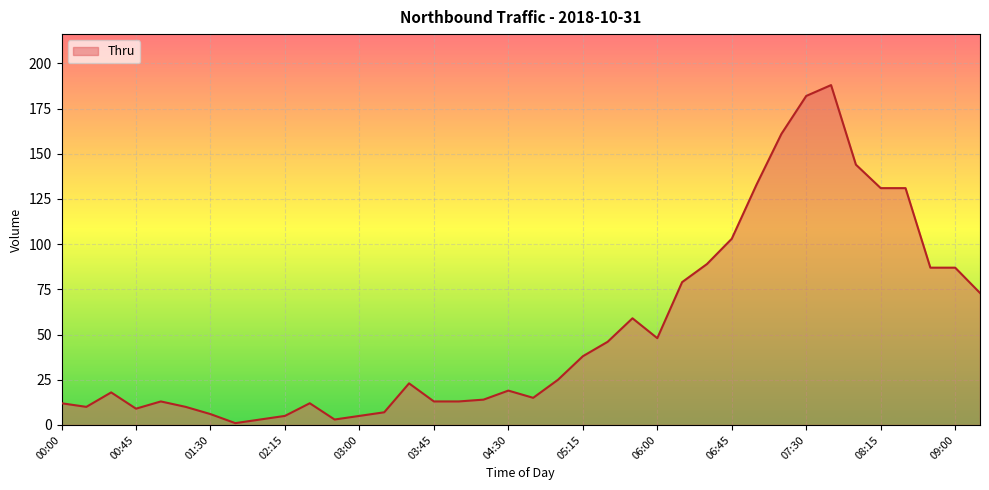

What is the difference between the maximum and minimum values?

187